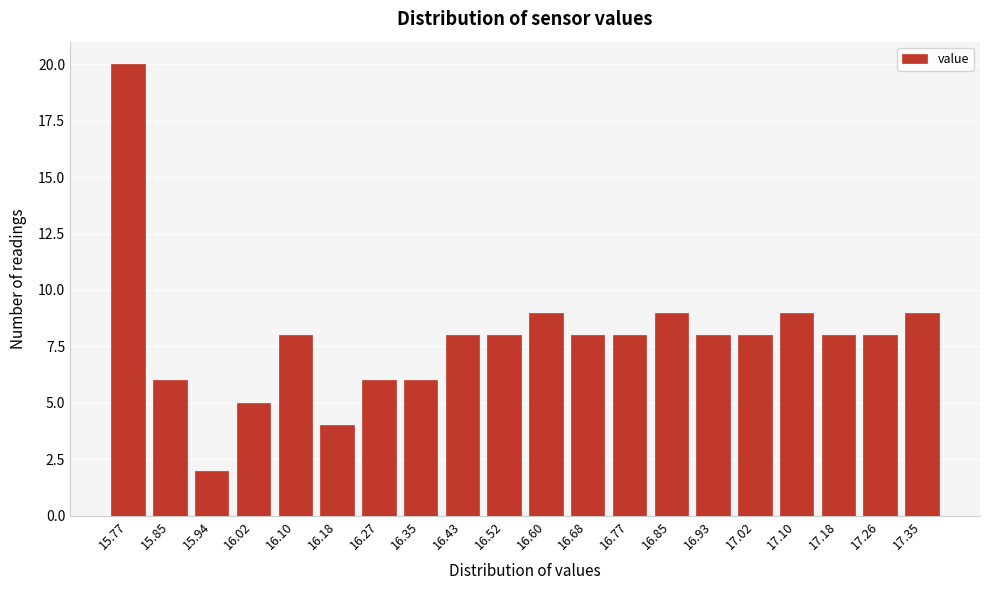

Reading right to left, what are all the values shown in this chart?

17.35=9	17.26=8	17.18=8	17.10=9	17.02=8	16.93=8	16.85=9	16.77=8	16.68=8	16.60=9	16.52=8	16.43=8	16.35=6	16.27=6	16.18=4	16.10=8	16.02=5	15.94=2	15.85=6	15.77=20